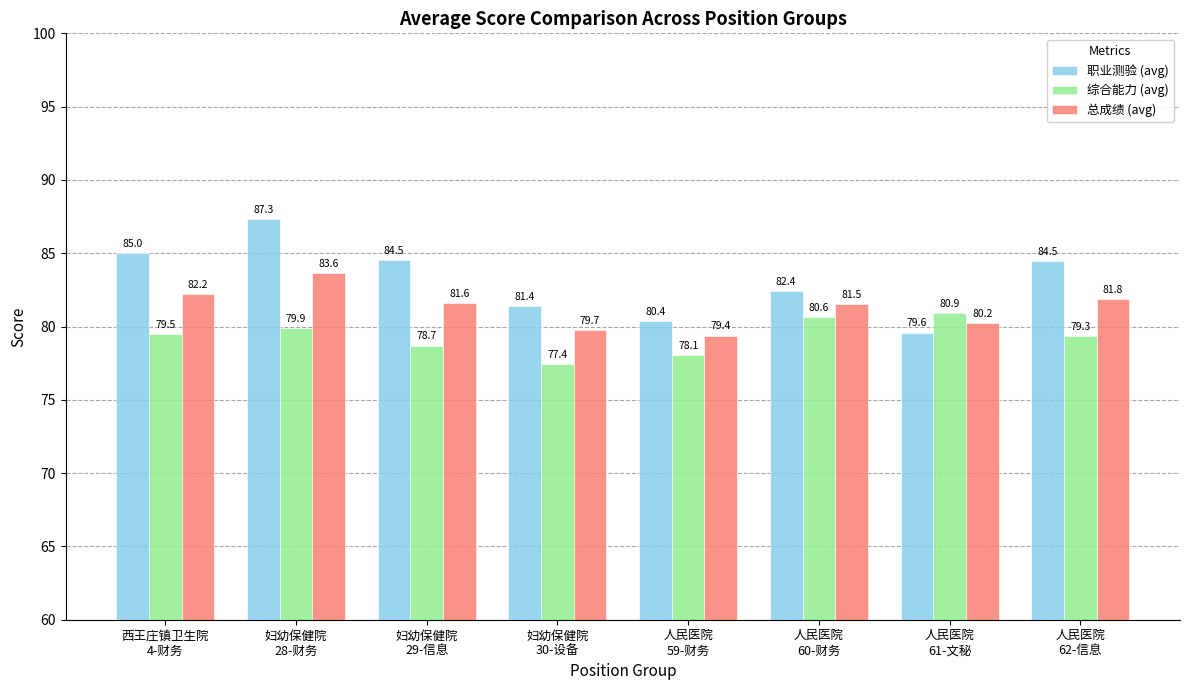

At which label does 职业测验 (avg) first exceed 84?

西王庄镇卫生院
4-财务